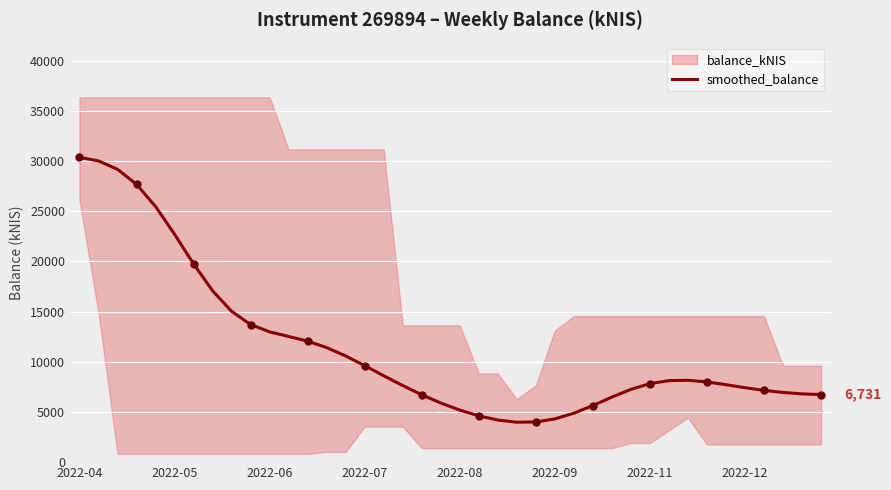

What is the minimum value for smoothed_balance?

3974.7